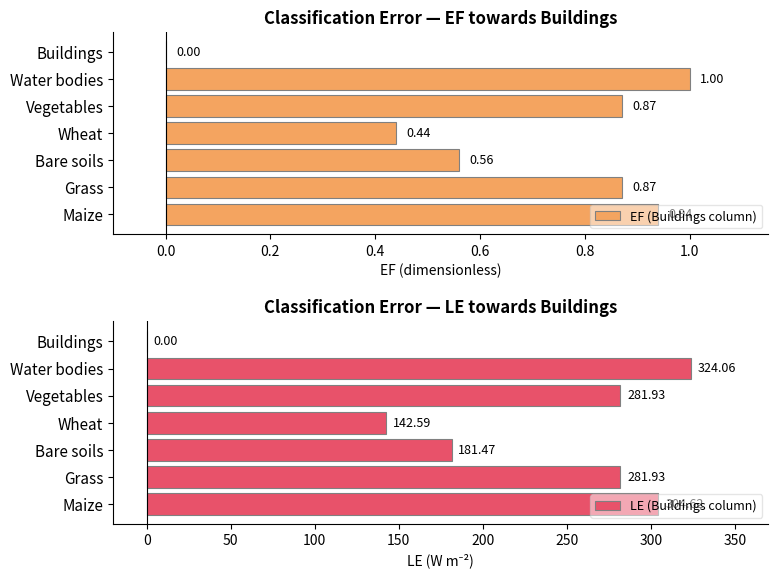

What is the sum of all LE (Buildings column) values?

1516.6